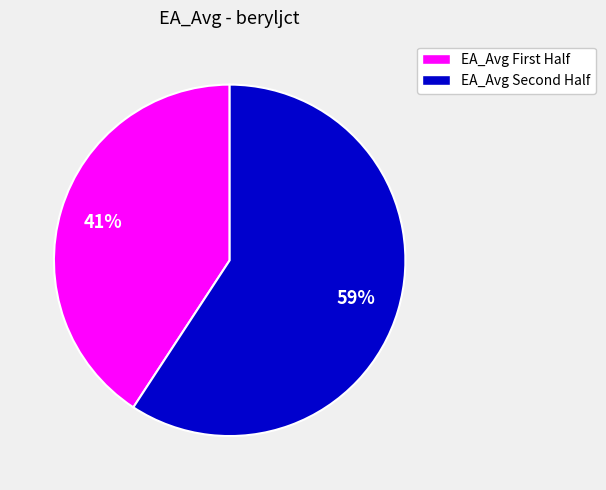

Which category accounts for the majority?

EA_Avg Second Half